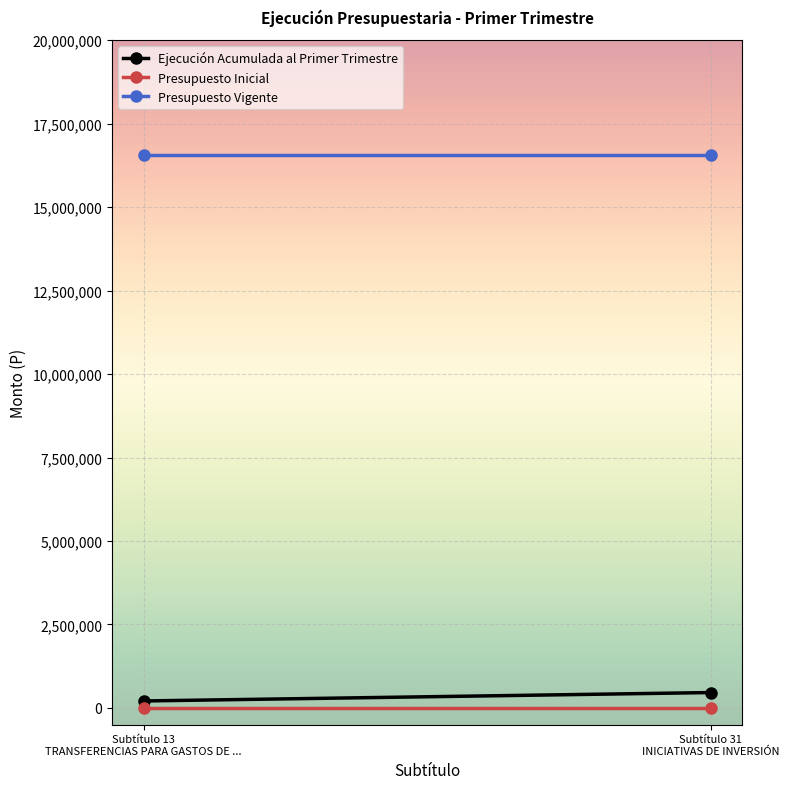

Which category has the highest value in the Presupuesto Vigente series?

Subtítulo 13
TRANSFERENCIAS PARA GASTOS DE ...